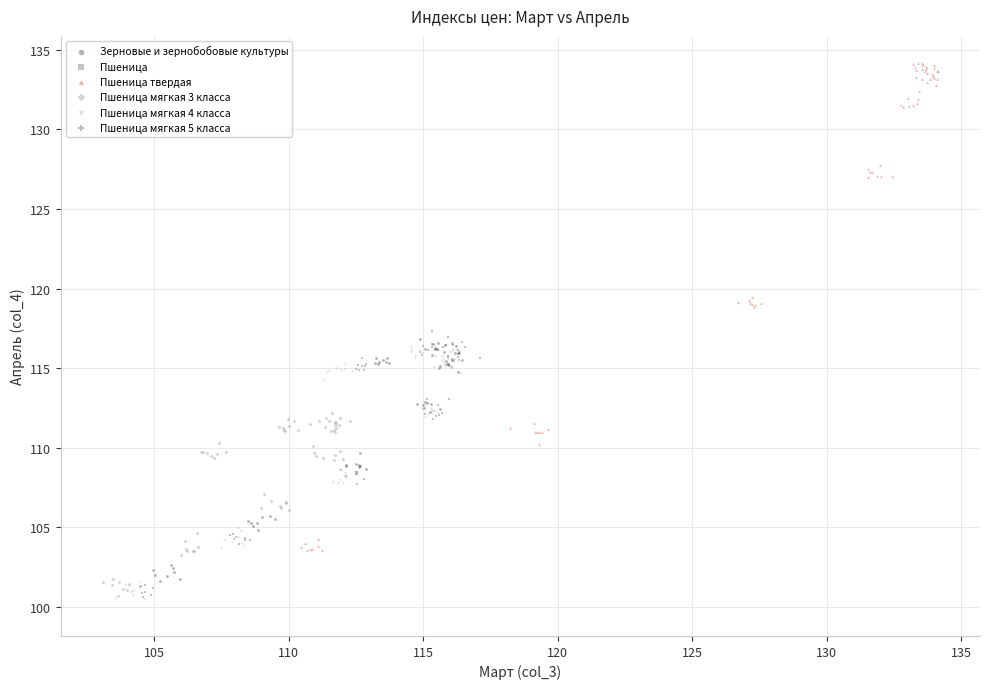

Which series reaches the minimum Y coordinate?

Пшеница мягкая 5 класса